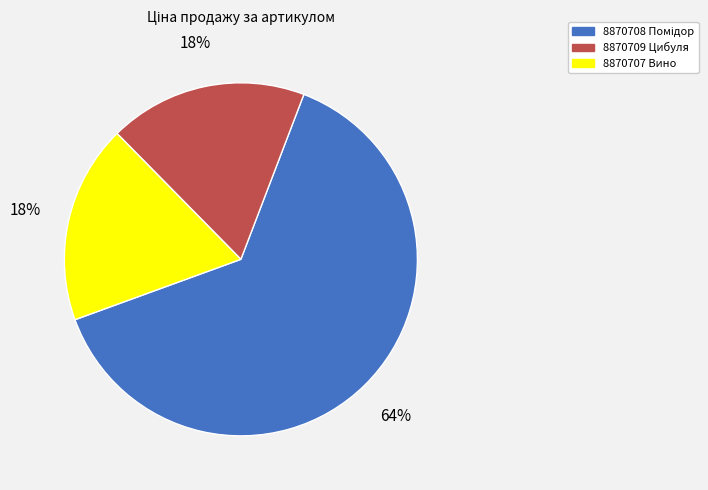

Do 8870707 Вино and 8870709 Цибуля together represent more than half of the pie?

No